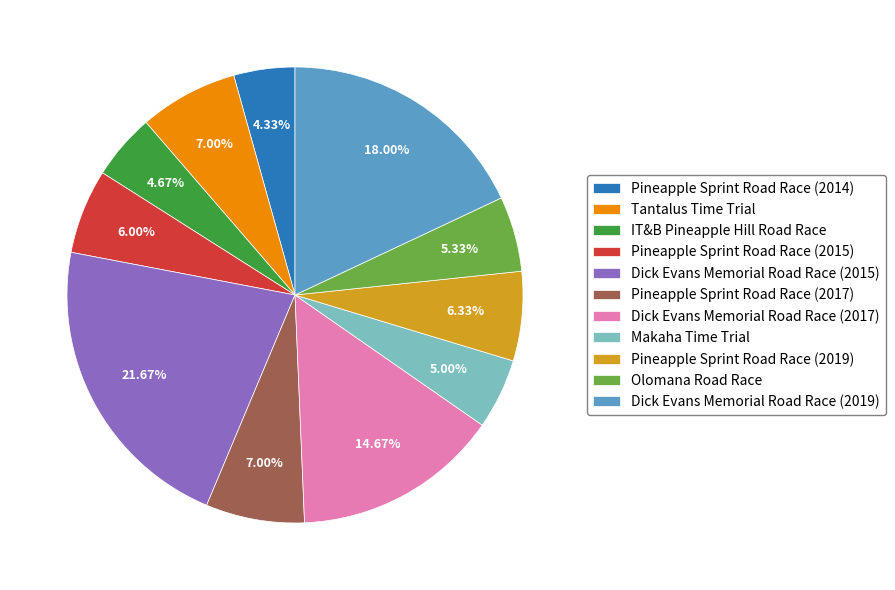

Does any single category account for the majority?

No